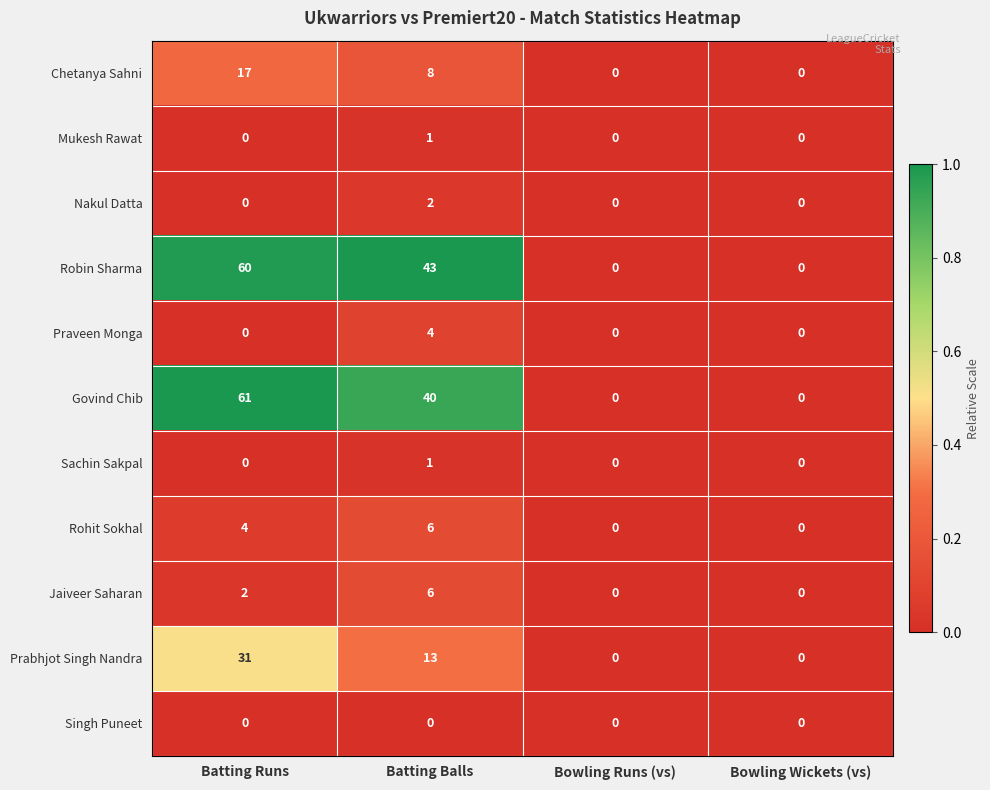

What is the spread (max minus min) of values at Batting Runs?

61